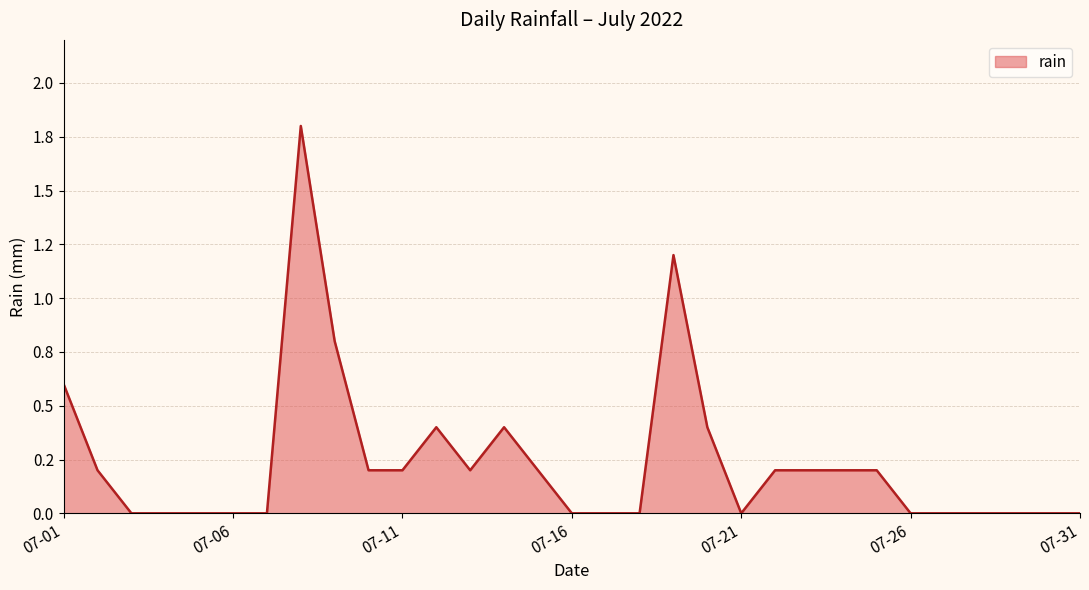

Reading left to right, extract all data points from this chart.

0.6	0.2	0.0	0.0	0.0	0.0	0.0	1.8	0.8	0.2	0.2	0.4	0.2	0.4	0.2	0.0	0.0	0.0	1.2	0.4	0.0	0.2	0.2	0.2	0.2	0.0	0.0	0.0	0.0	0.0	0.0